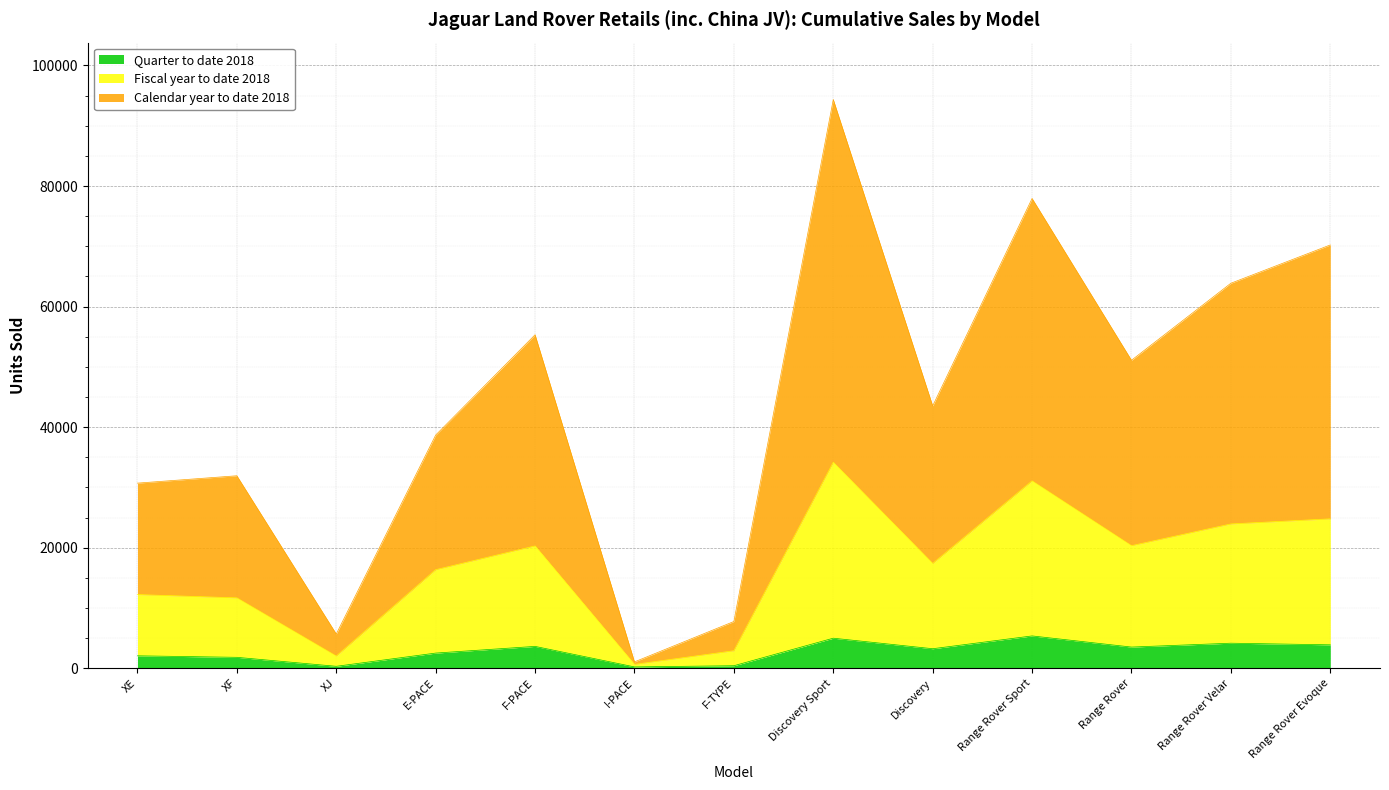

What position from the right is E-PACE?

10